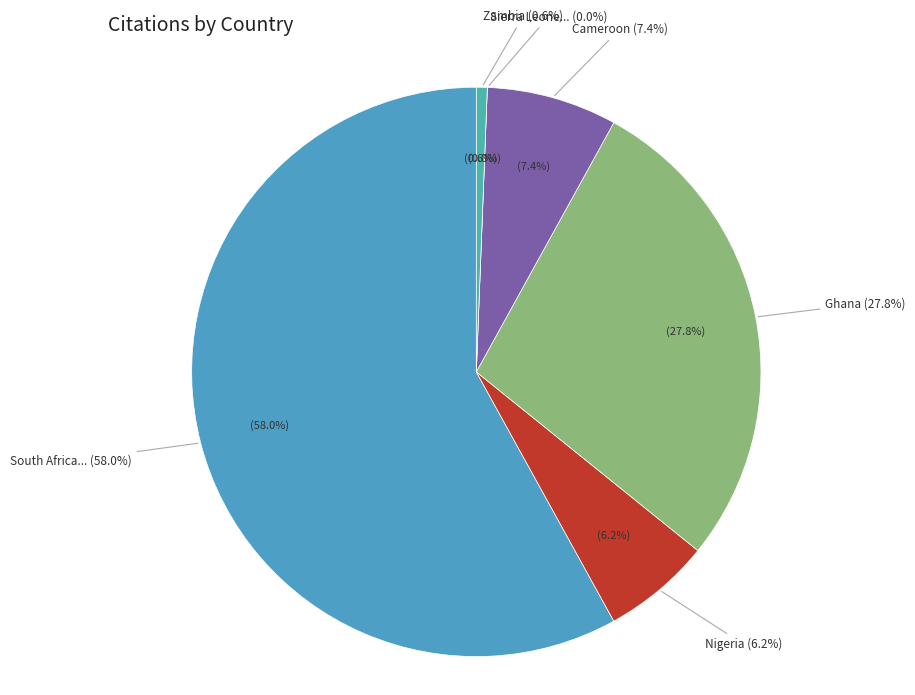

Rank the categories by value from highest to lowest.

South Africa, Ghana, Cameroon, Nigeria, Zambia, Sierra Leone